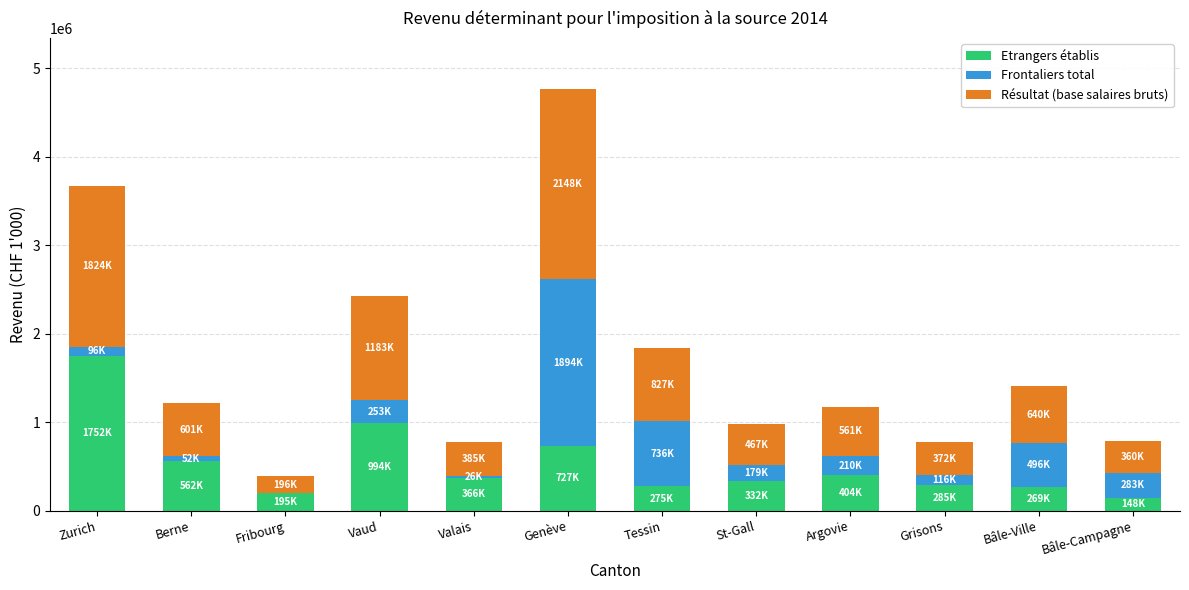

At which category is the sum across all series the highest?

Genève